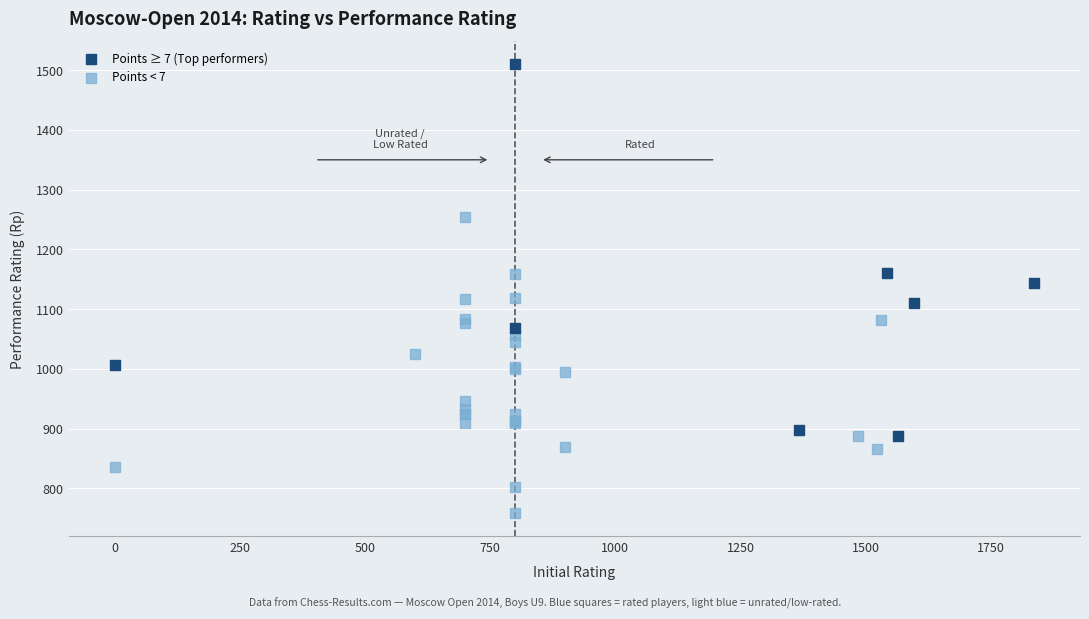

Which series reaches the minimum Y coordinate?

Points < 7